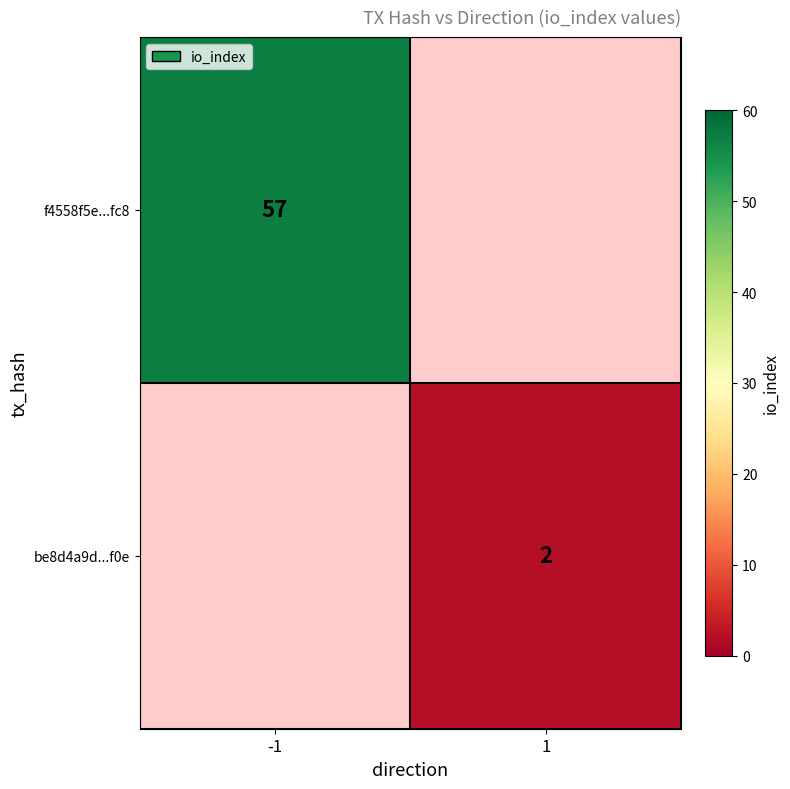

True or false: be8d4a9d...f0e has a value of 1 at 1.

False